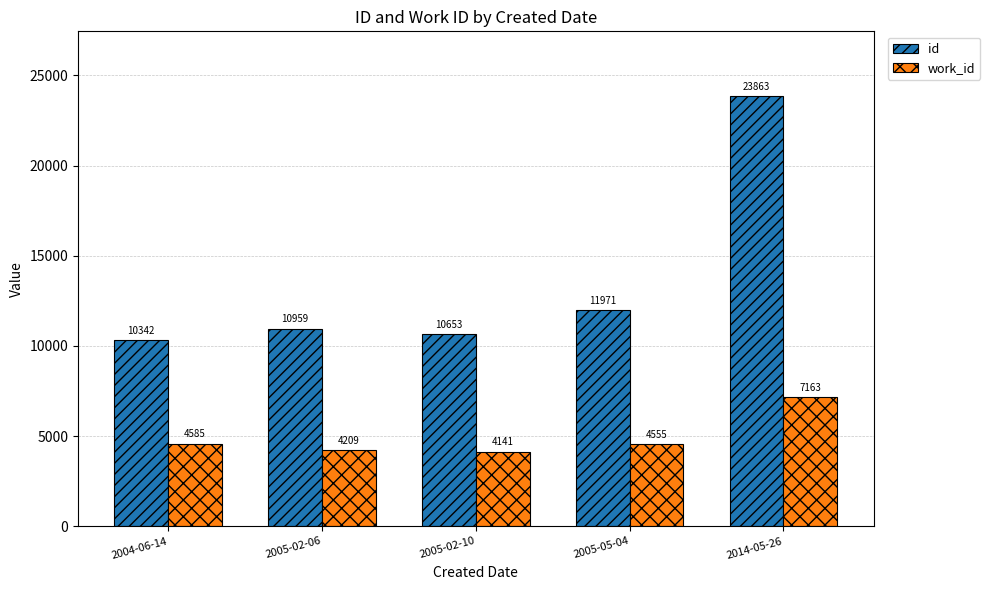

Read the work_id value at 2005-02-06, to the nearest 50.

4200